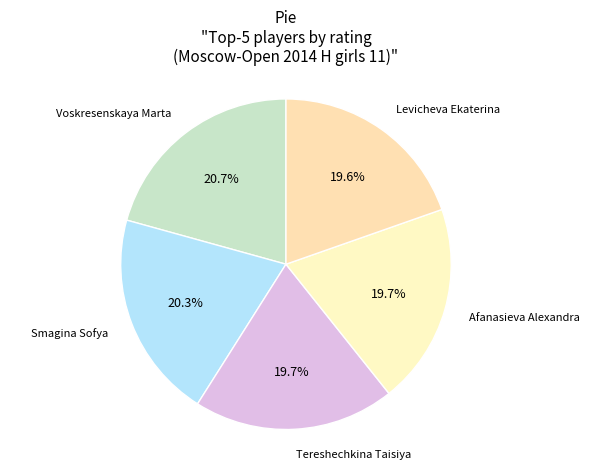

To the nearest percent, what is the average slice percentage?

20%